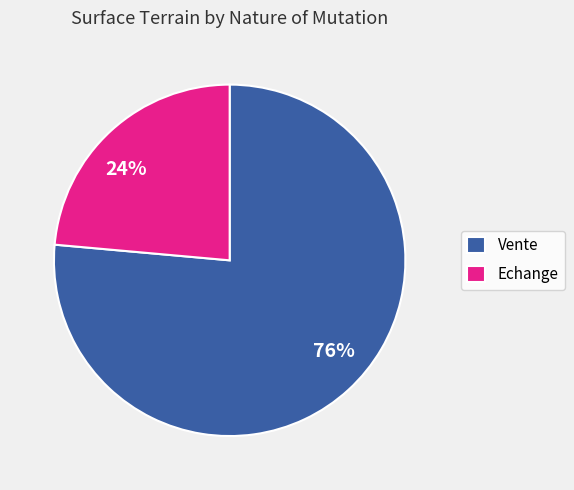

Do 24% and 76% together represent more than half of the pie?

Yes